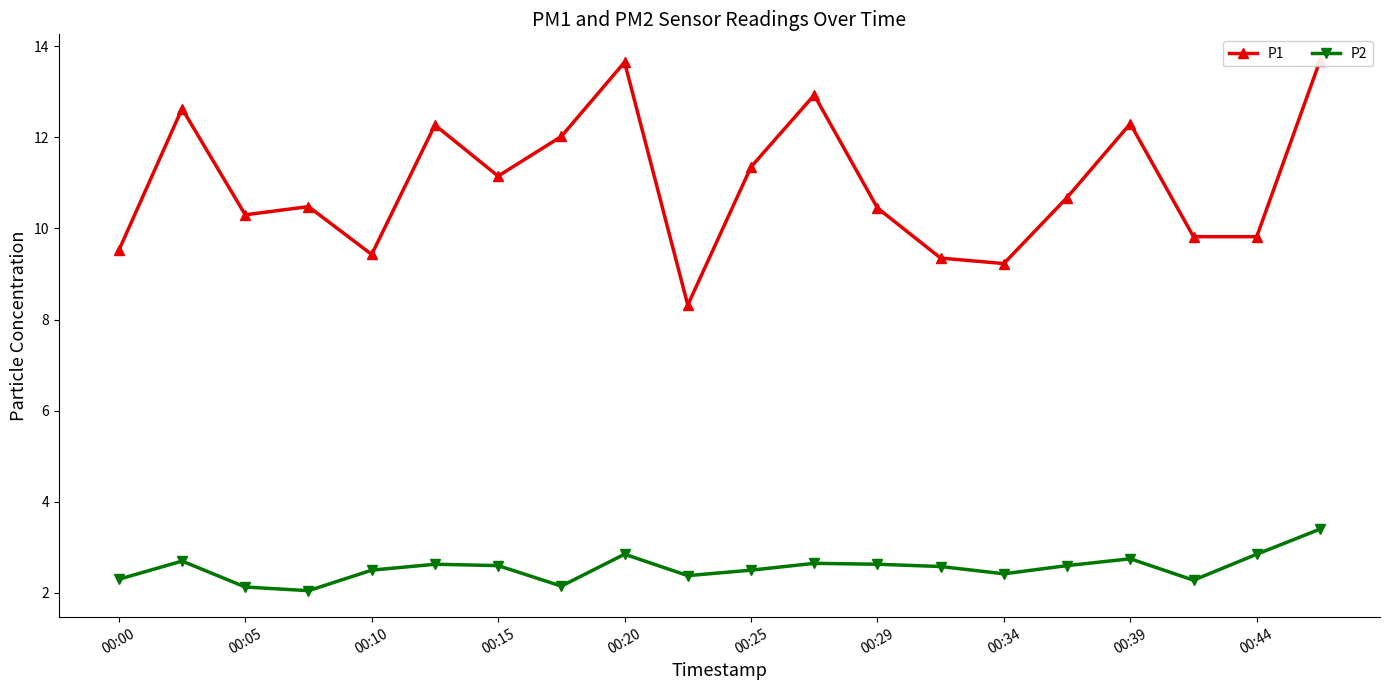

Reading left to right, extract all data points from this chart.

P1: 9.5	12.6	10.3	10.5	9.4	12.3	11.2	12.0	13.7	8.3	11.3	12.9	10.4	9.3	9.2	10.7	12.3	9.8	9.8	13.7
P2: 2.3	2.7	2.1	2.0	2.5	2.6	2.6	2.1	2.9	2.4	2.5	2.6	2.6	2.6	2.4	2.6	2.8	2.3	2.9	3.4